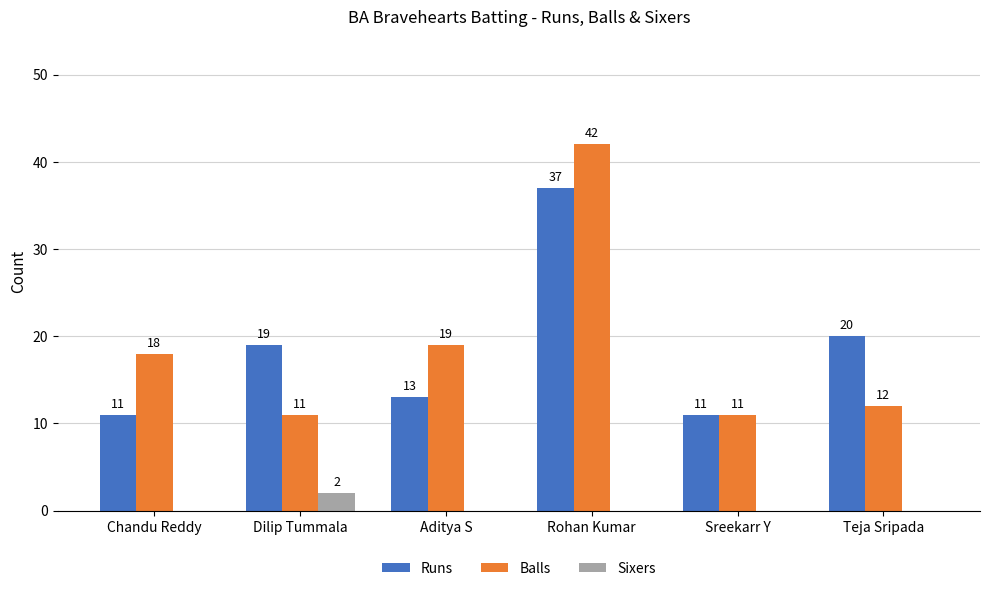

What is the sum of the Balls values at Dilip Tummala and Aditya S?

30